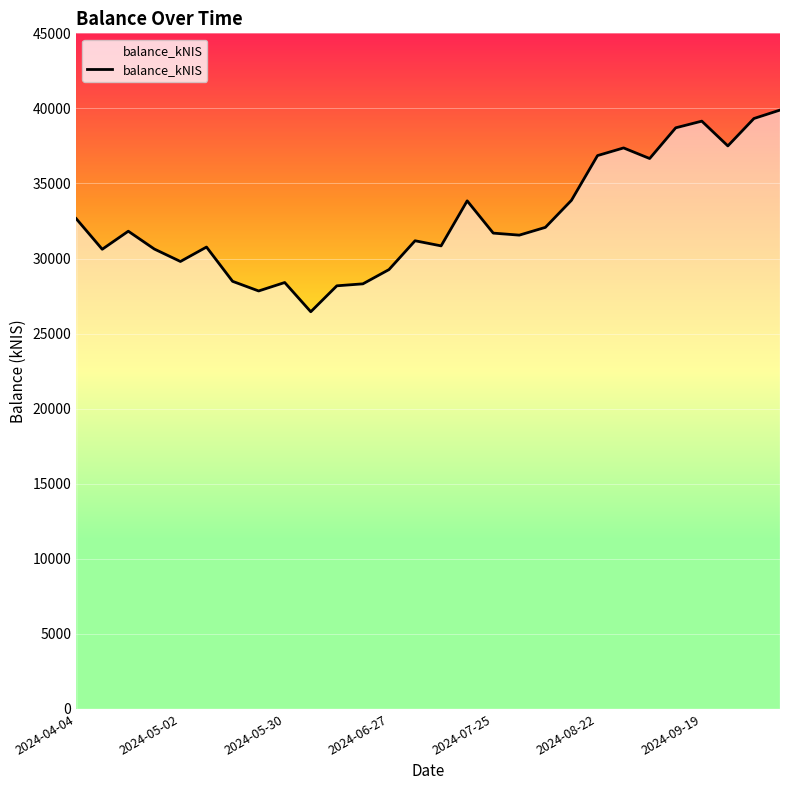

What is the difference between the maximum and minimum values?

13432.7